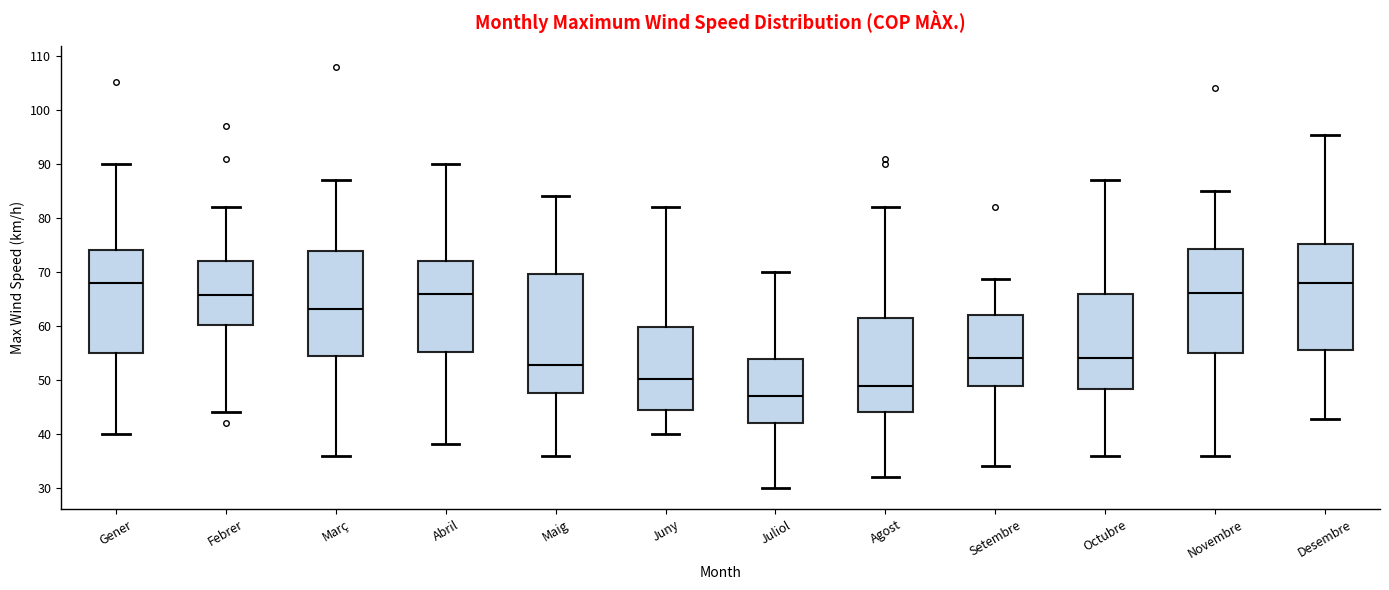

Where is the lower edge of the box for Desembre on the y-axis? The values are not printed on the chart, so give them approximately, as read against the axis.

56